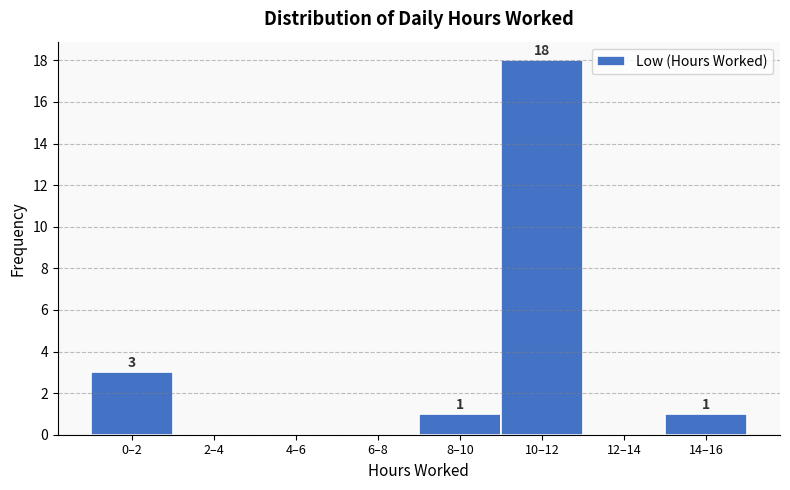

Reading left to right, what are all the values shown in this chart?

0–2=3	2–4=0	4–6=0	6–8=0	8–10=1	10–12=18	12–14=0	14–16=1